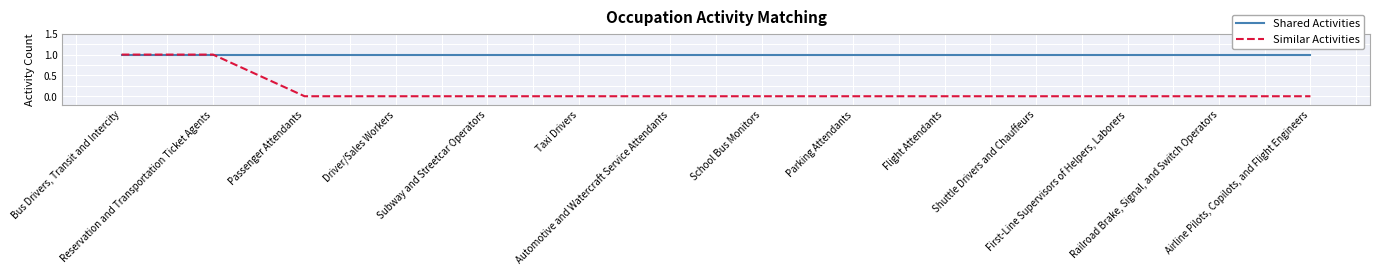

Which series has the widest spread of values?

Similar Activities